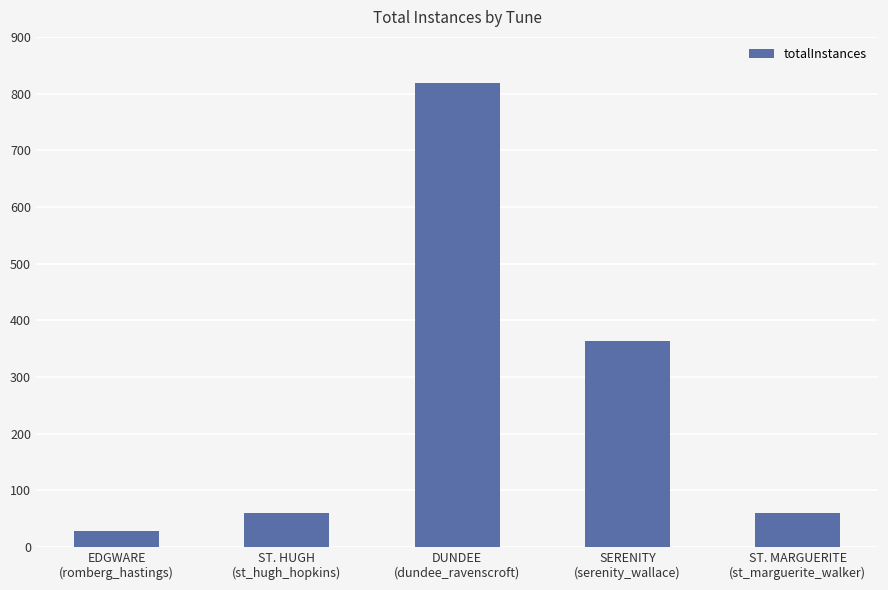

Reading left to right, transcribe all the data shown in this chart.

EDGWARE
(romberg_hastings)=28	ST. HUGH
(st_hugh_hopkins)=59	DUNDEE
(dundee_ravenscroft)=819	SERENITY
(serenity_wallace)=364	ST. MARGUERITE
(st_marguerite_walker)=59